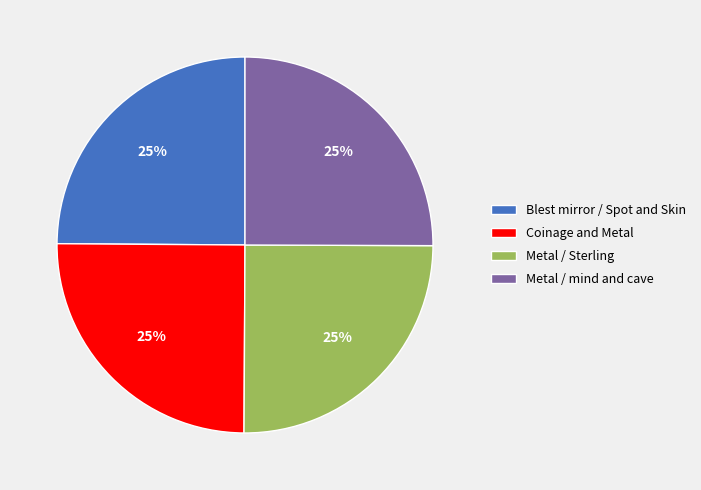

Is there any slice that represents more than half of the pie?

No